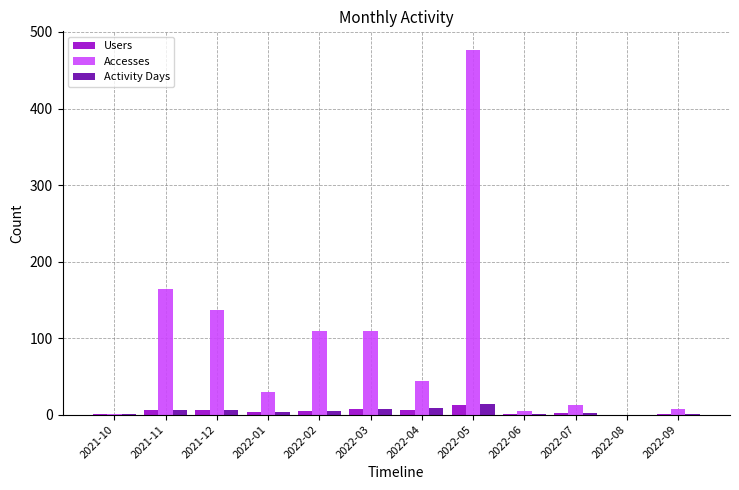

What value does the Accesses series have at 2022-02, to the nearest 10?

110